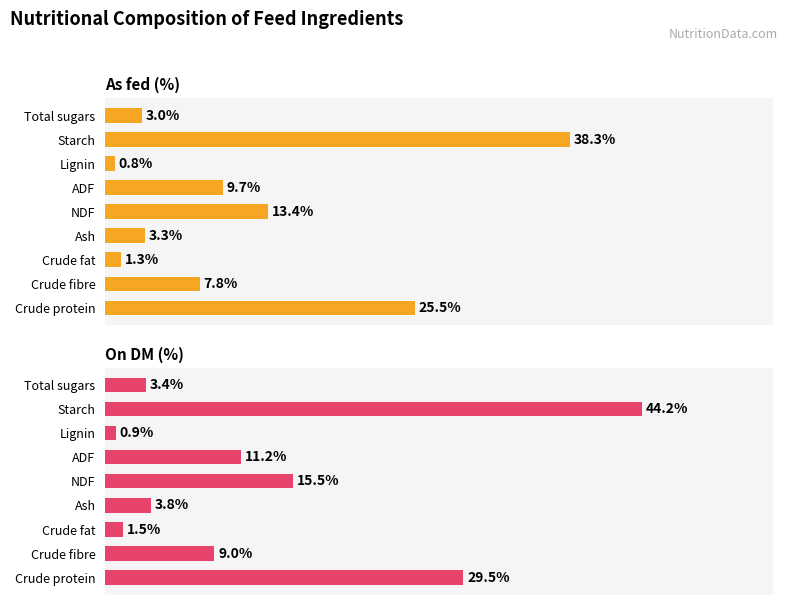

The value of On DM (%) at Lignin is 1.3. True or false?

False